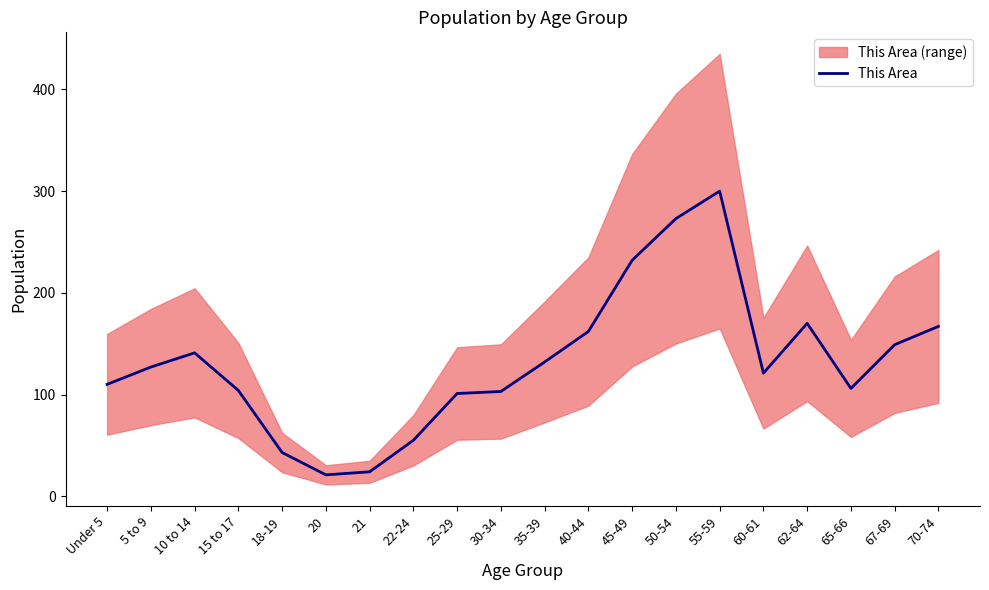

Where is the first local maximum?

10 to 14